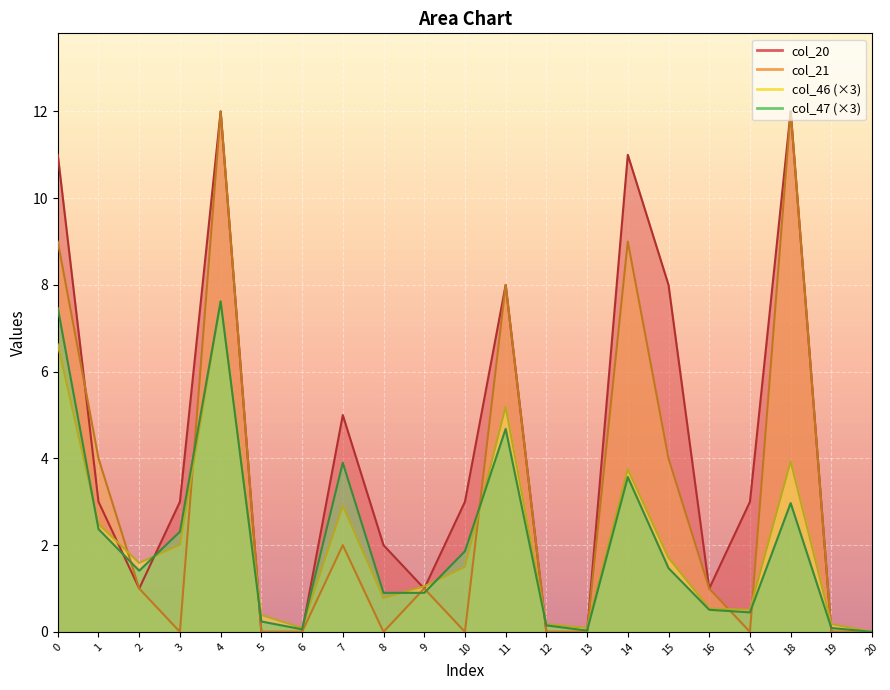

Reading left to right, list all the values displayed in this chart.

col_20: 0=11.0	1=3.0	2=1.0	3=3.0	4=12.0	5=0.0	6=0.0	7=5.0	8=2.0	9=1.0	10=3.0	11=8.0	12=0.0	13=0.0	14=11.0	15=8.0	16=1.0	17=3.0	18=12.0	19=0.0	20=0.0
col_21: 0=9.0	1=4.0	2=1.0	3=0.0	4=12.0	5=0.0	6=0.0	7=2.0	8=0.0	9=1.0	10=0.0	11=8.0	12=0.0	13=0.0	14=9.0	15=4.0	16=1.0	17=0.0	18=12.0	19=0.0	20=0.0
col_46: 0=6.6	1=2.5	2=1.6	3=2.0	4=7.6	5=0.4	6=0.1	7=2.9	8=0.8	9=1.0	10=1.5	11=5.2	12=0.2	13=0.1	14=3.8	15=1.7	16=0.5	17=0.5	18=3.9	19=0.2	20=0.0
col_47: 0=7.5	1=2.4	2=1.4	3=2.3	4=7.6	5=0.2	6=0.1	7=3.9	8=0.9	9=0.9	10=1.9	11=4.7	12=0.2	13=0.0	14=3.6	15=1.5	16=0.5	17=0.4	18=3.0	19=0.1	20=0.0